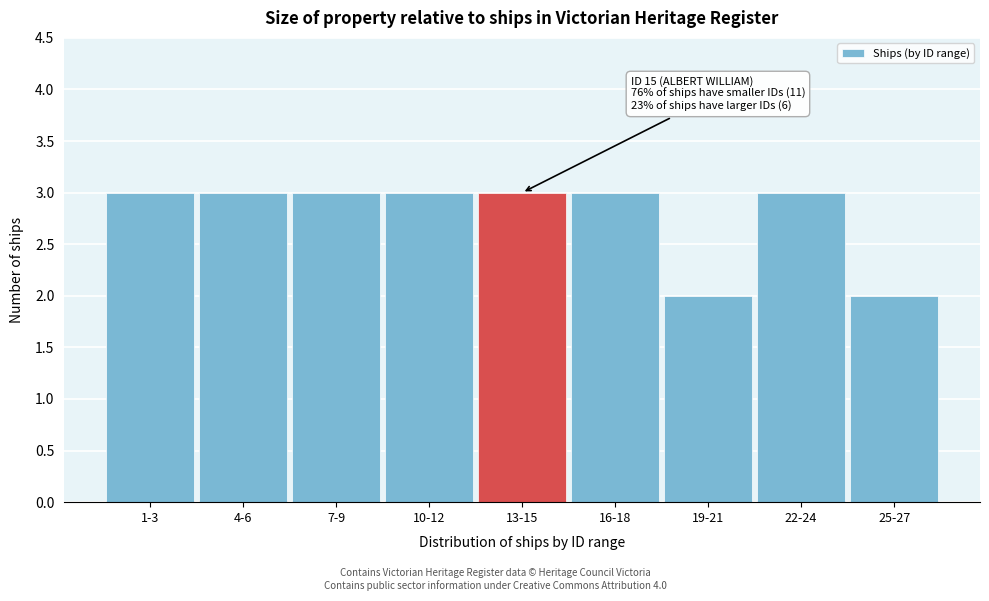

Reading left to right, transcribe all the data shown in this chart.

3	3	3	3	3	3	2	3	2